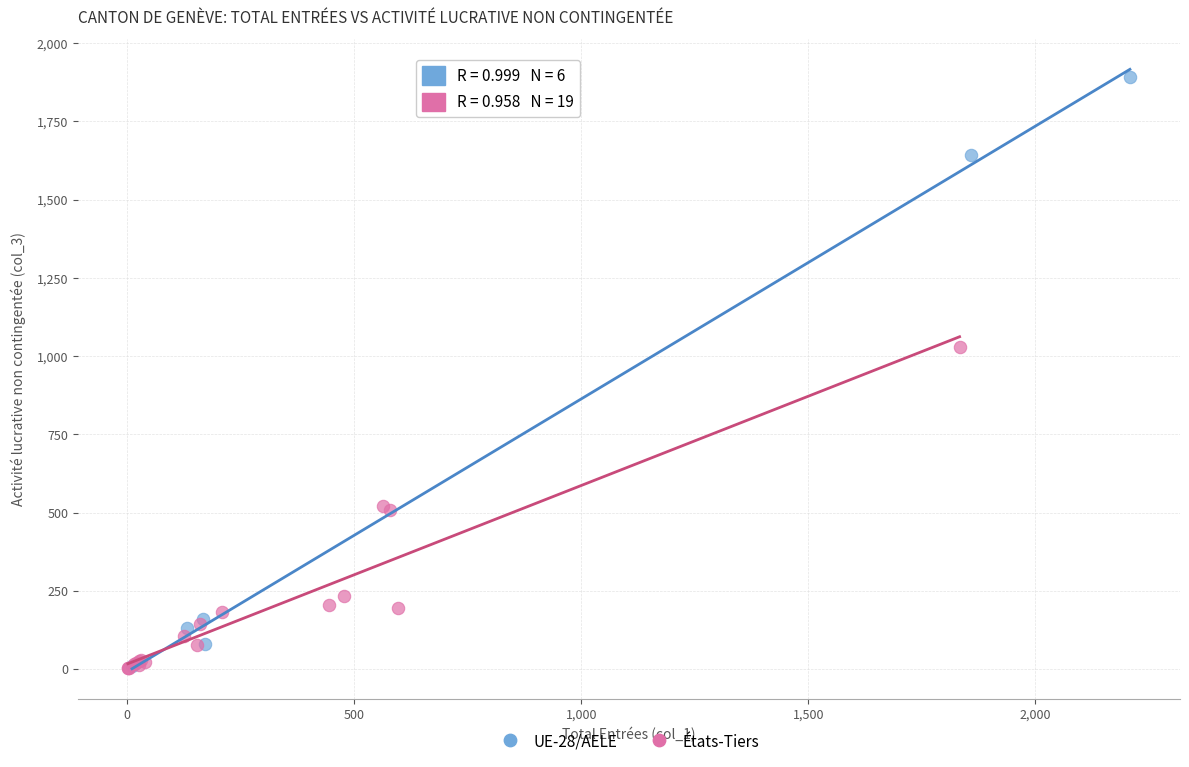

Which series has the largest Y range (max minus min)?

UE-28/AELE